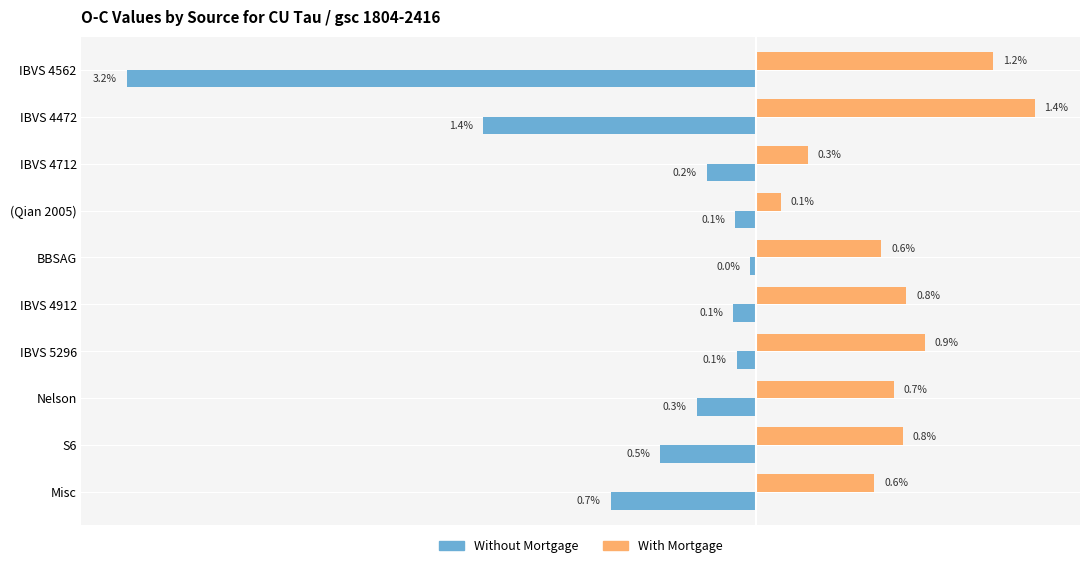

What are all the series names shown in the legend?

Without Mortgage, With Mortgage